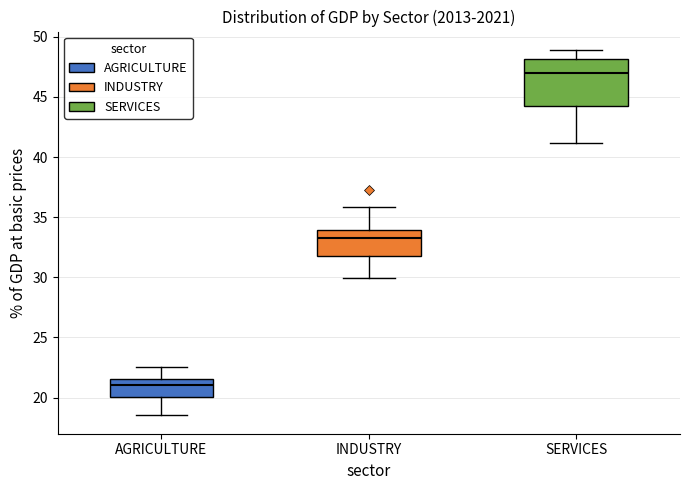

Reading left to right, transcribe this box plot: for each box, give where its median line is, the range the box spans, and where its two whiskers end, as read against the y-axis. The values are not printed on the chart, so give them approximately, as read against the axis.

AGRICULTURE: median 21.0, box 20.0 to 21.5, whiskers 18.5 to 22.5
INDUSTRY: median 33.0, box 32.0 to 34.0, whiskers 30.0 to 36.0
SERVICES: median 47.0, box 44.0 to 48.0, whiskers 41.0 to 49.0